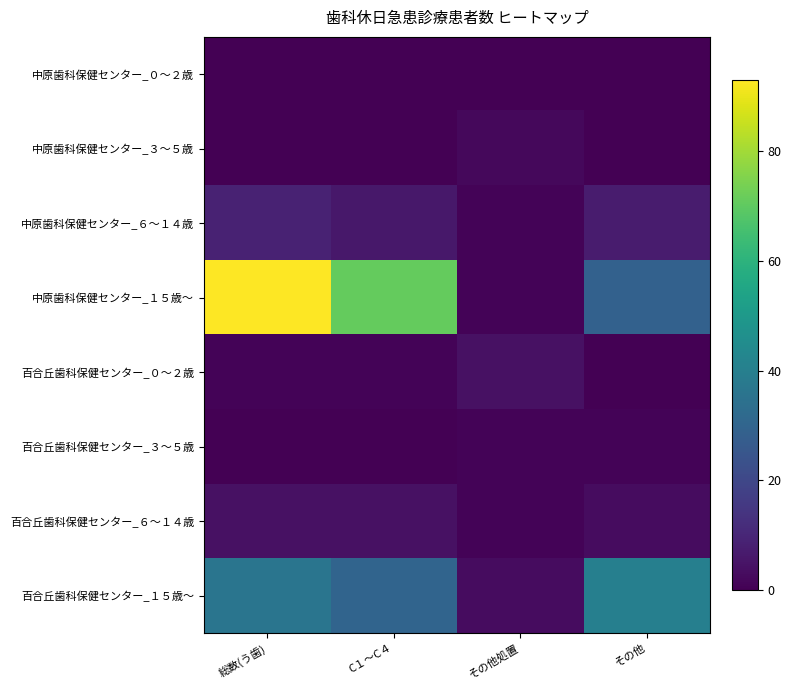

At 総数(う歯), list the series in order from largest to smallest.

中原歯科保健センター_１５歳～, 百合丘歯科保健センター_１５歳～, 中原歯科保健センター_６～１４歳, 百合丘歯科保健センター_６～１４歳, 百合丘歯科保健センター_０～２歳, 中原歯科保健センター_０～２歳, 中原歯科保健センター_３～５歳, 百合丘歯科保健センター_３～５歳